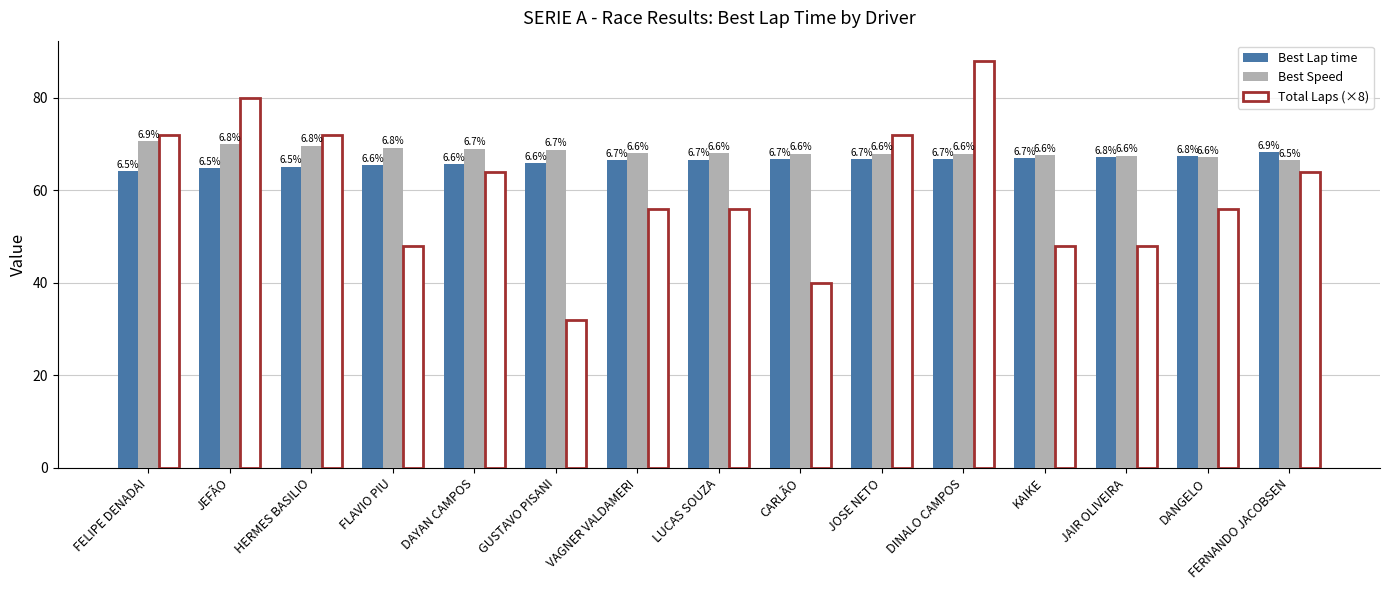

Between JEFÃO and CARLÃO, which series saw the biggest shift?

Total Laps (×8)